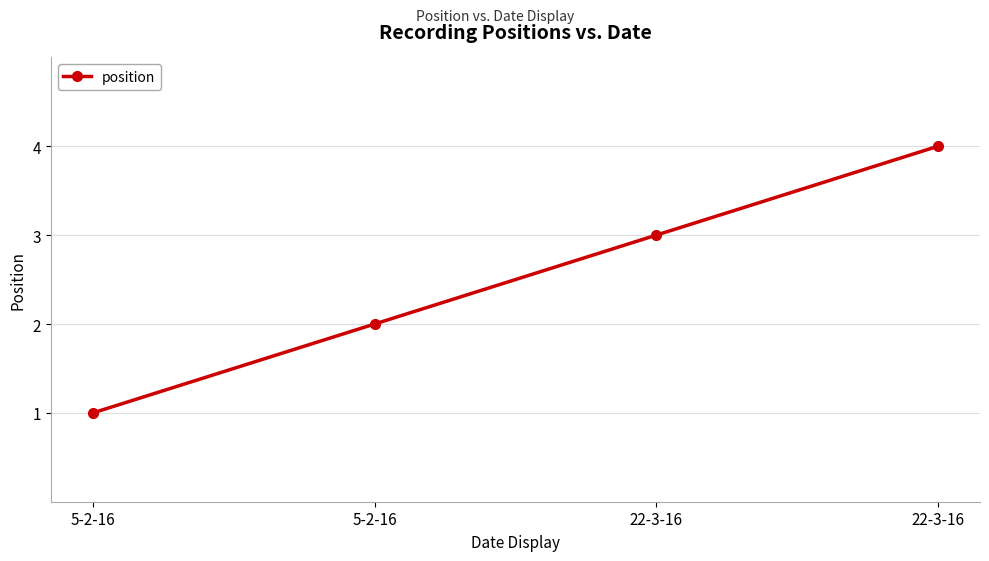

How many lines are shown in the chart?

1